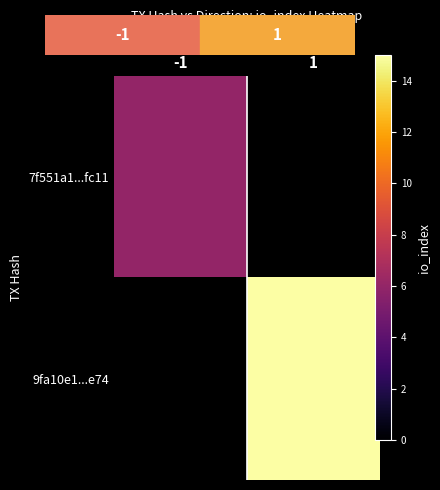

Which has a higher value, -1 or 1?

1